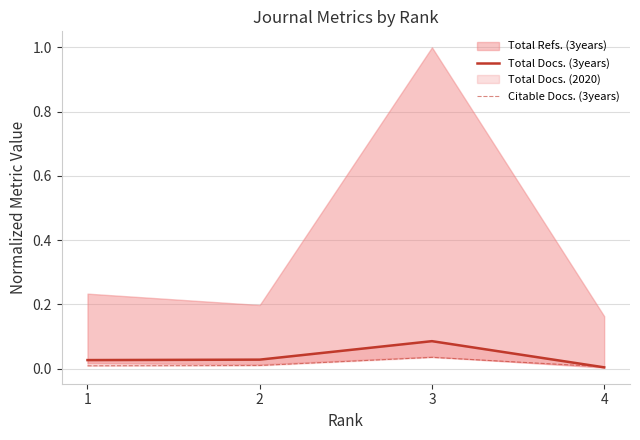

True or false: Total Docs. (3years) has more than 2 interior local peaks.

False